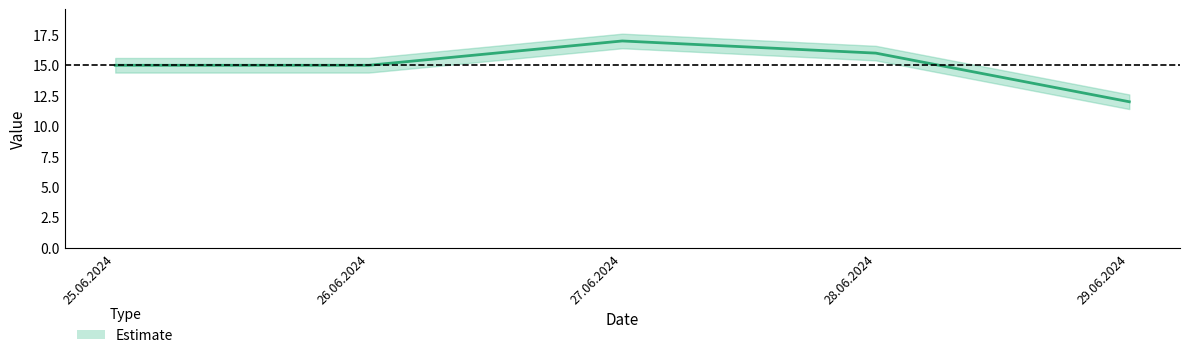

List the labels in order of value, smallest first.

29.06.2024, 25.06.2024, 26.06.2024, 28.06.2024, 27.06.2024